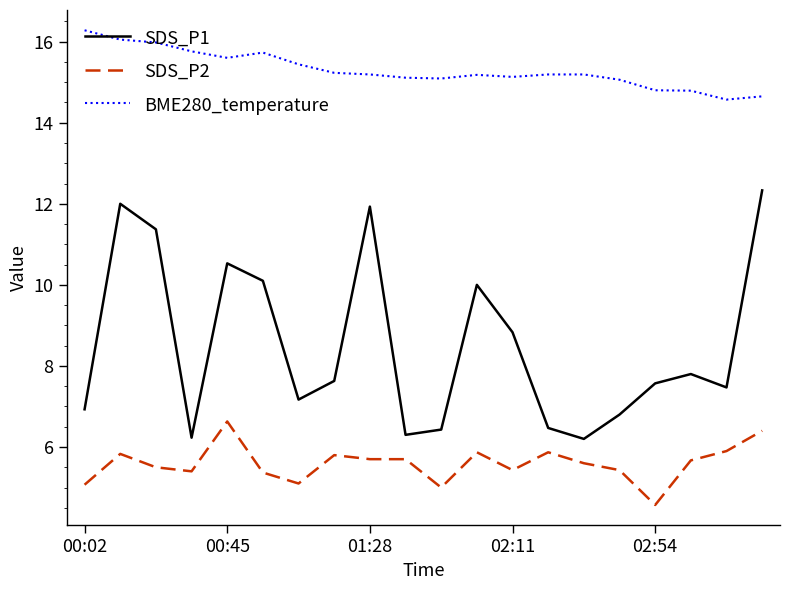

True or false: SDS_P2 and SDS_P1 cross at least once.

False